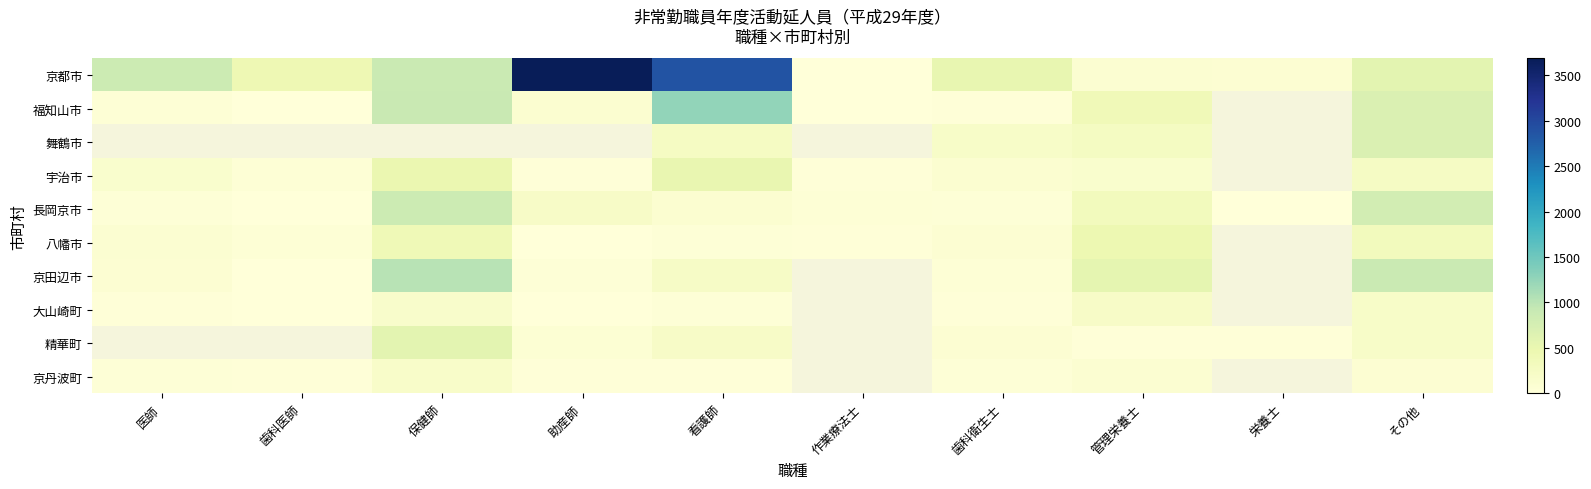

Rank the series at 作業療法士 from lowest to highest value.

京都市, 福知山市, 舞鶴市, 宇治市, 八幡市, 長岡京市, 京田辺市, 大山崎町, 精華町, 京丹波町